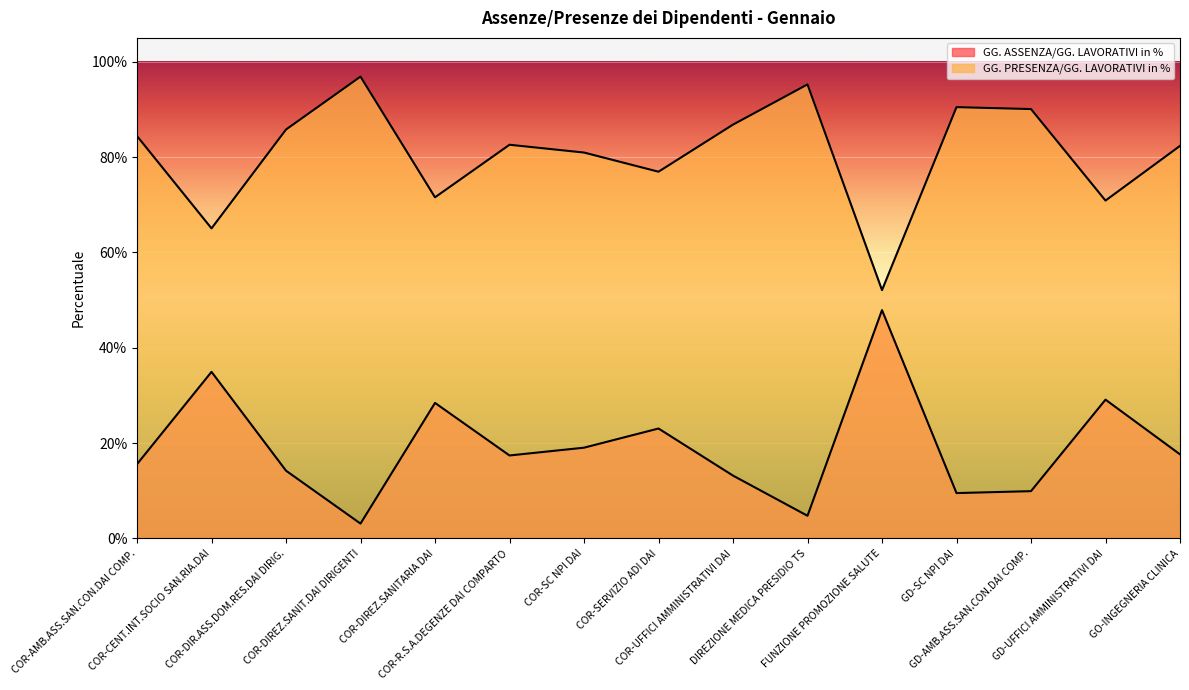

Which series has the largest total across all categories?

GG. PRESENZA/GG. LAVORATIVI in %